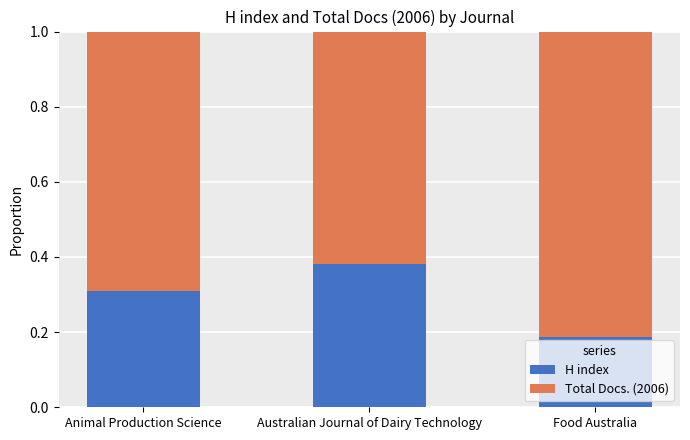

What is the sum of the H index values at Food Australia and Animal Production Science?

0.5